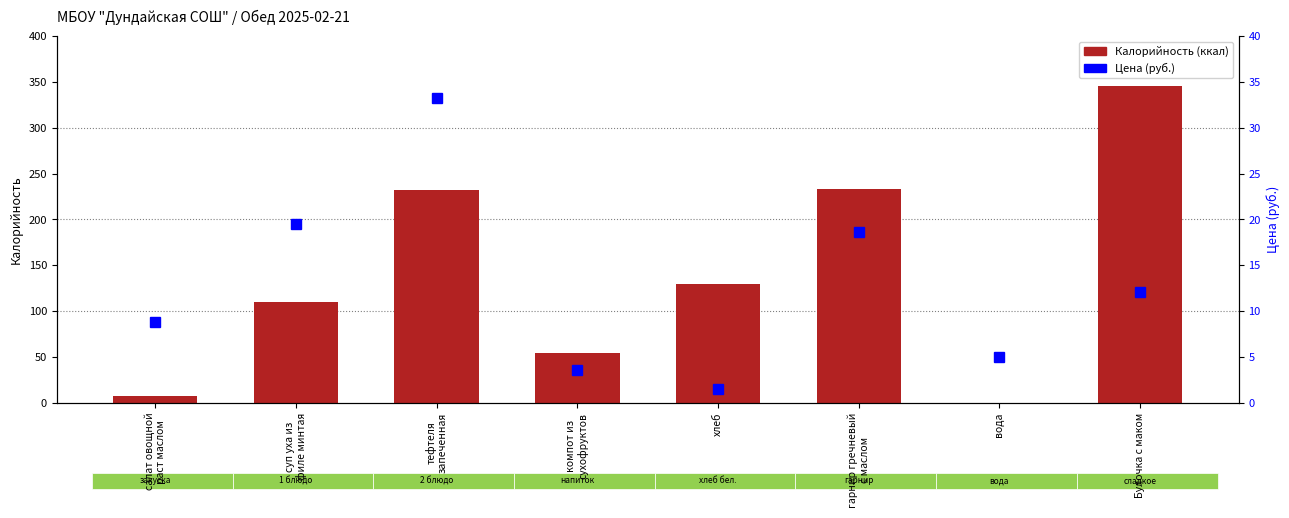

Does the chart contain stacked bars?

No